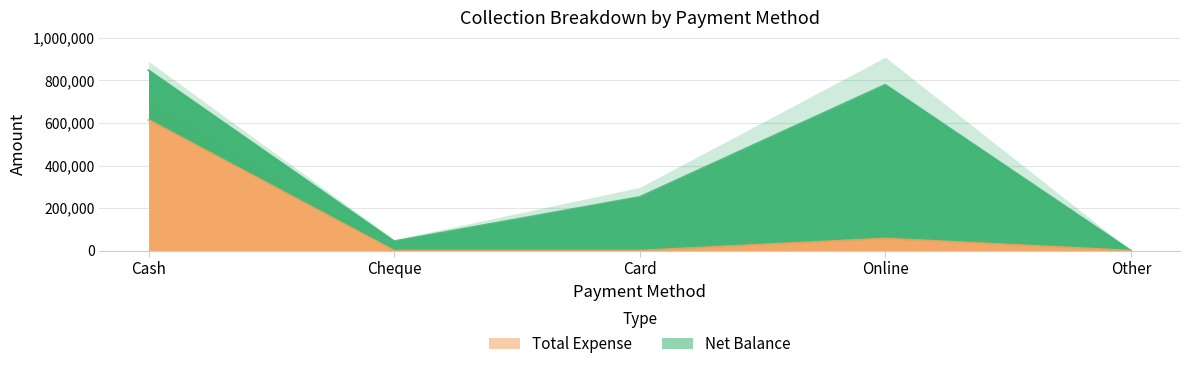

How many lines are shown in the chart?

1